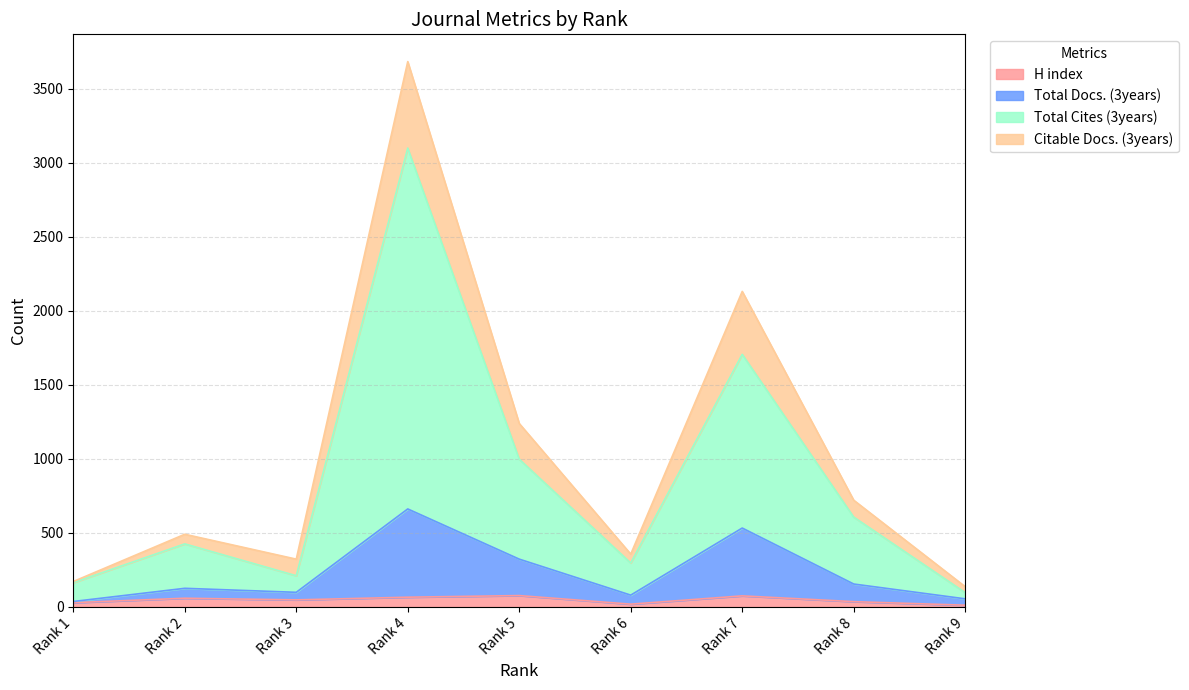

True or false: Total Docs. (3years) has more than 2 points higher than both neighbors.

True